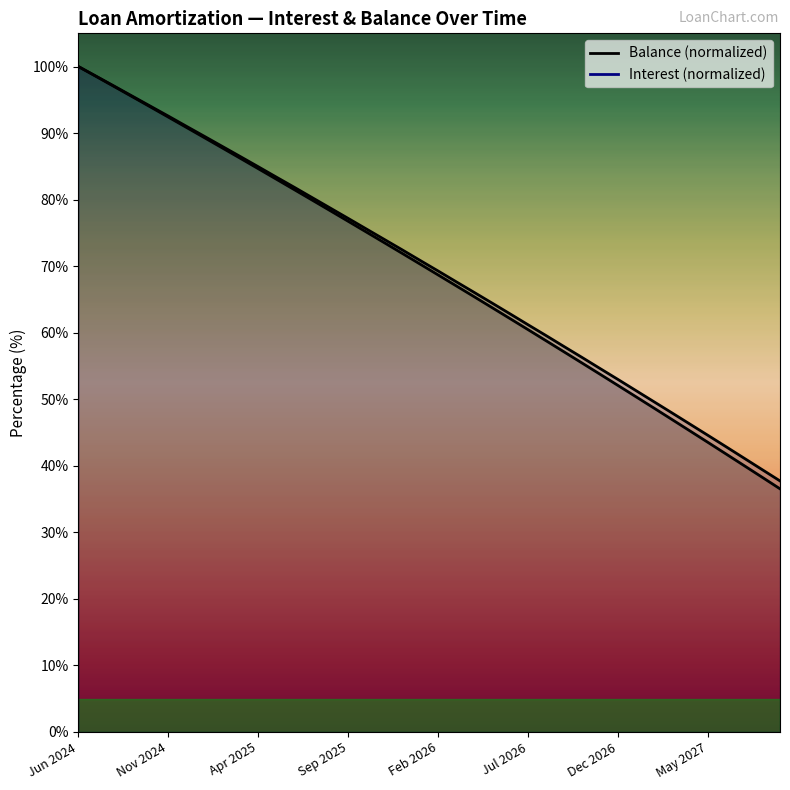

Which category has the lowest value across all series?

Sep 2027